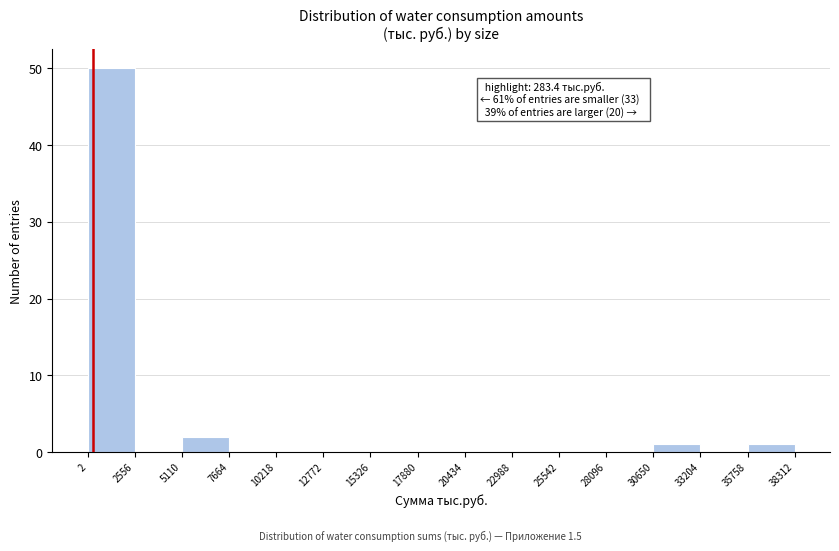

Over which range of the x-axis is the bar tallest?

2 to 2556